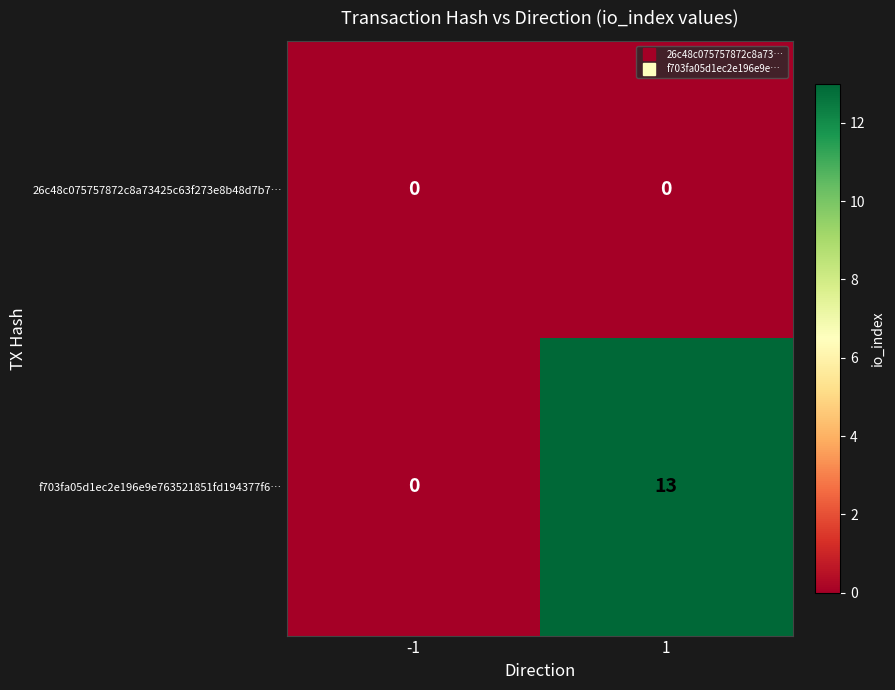

The f703fa05d1ec2e196e9e763521851fd194377f6… series shows -6 at -1. True or false?

False